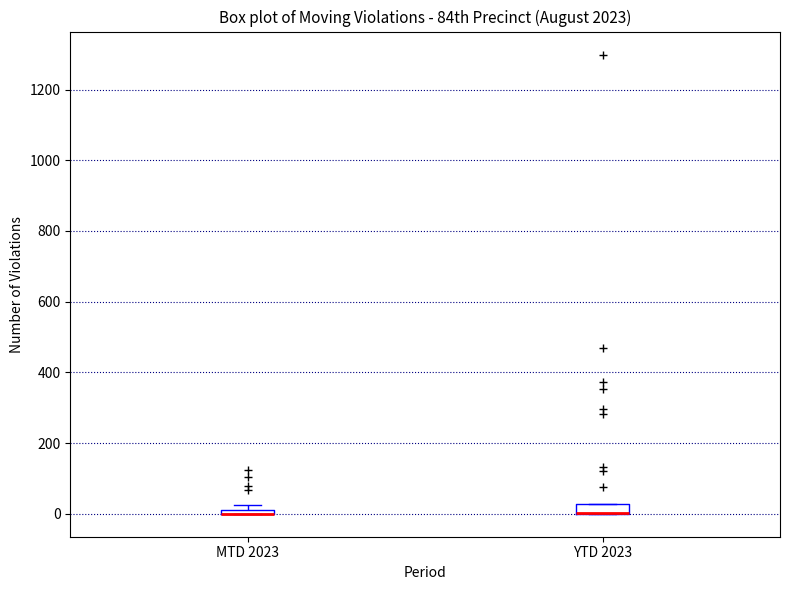

Where is the upper edge of the box for YTD 2023 on the y-axis? The values are not printed on the chart, so give them approximately, as read against the axis.

20